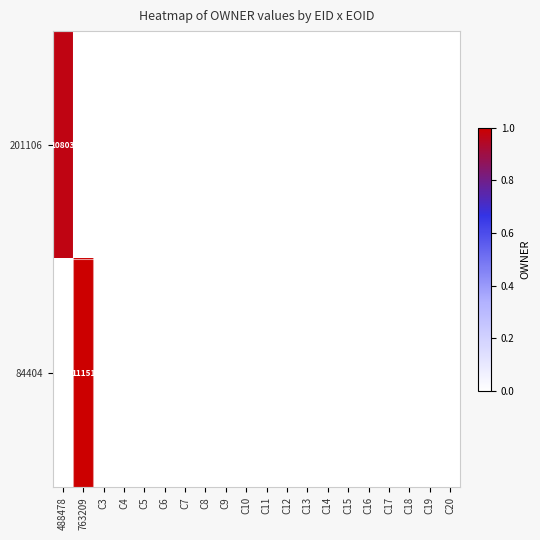

Is it true that 84404 equals -0.4 at C18?

False